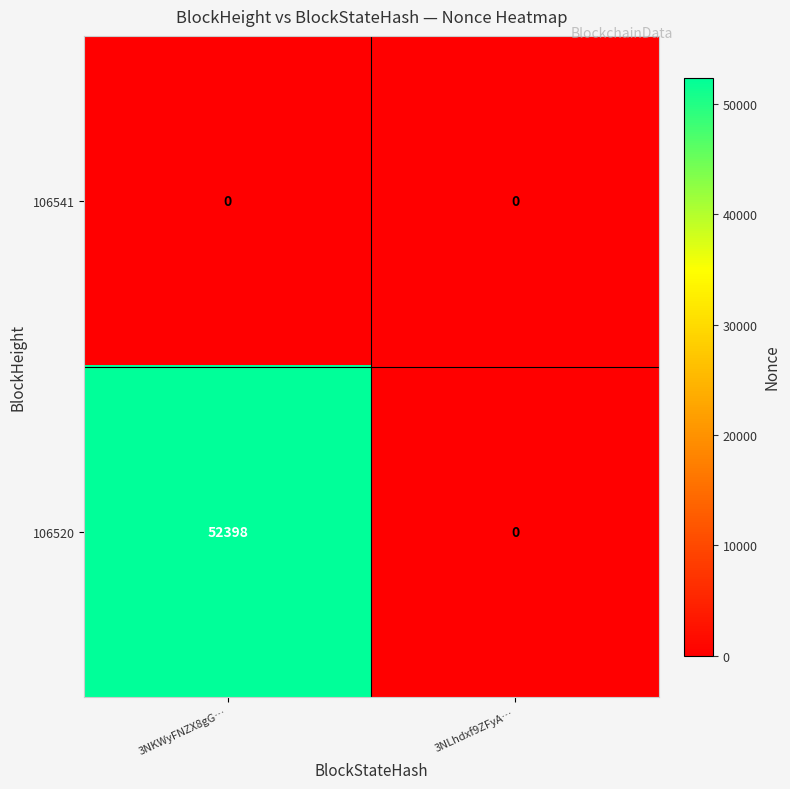

What is the average value of the 106520 series?

26199